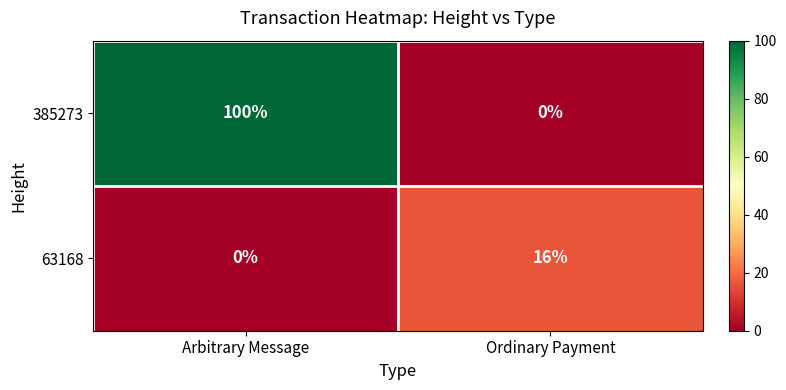

What is the spread (max minus min) of values at Arbitrary Message?

100